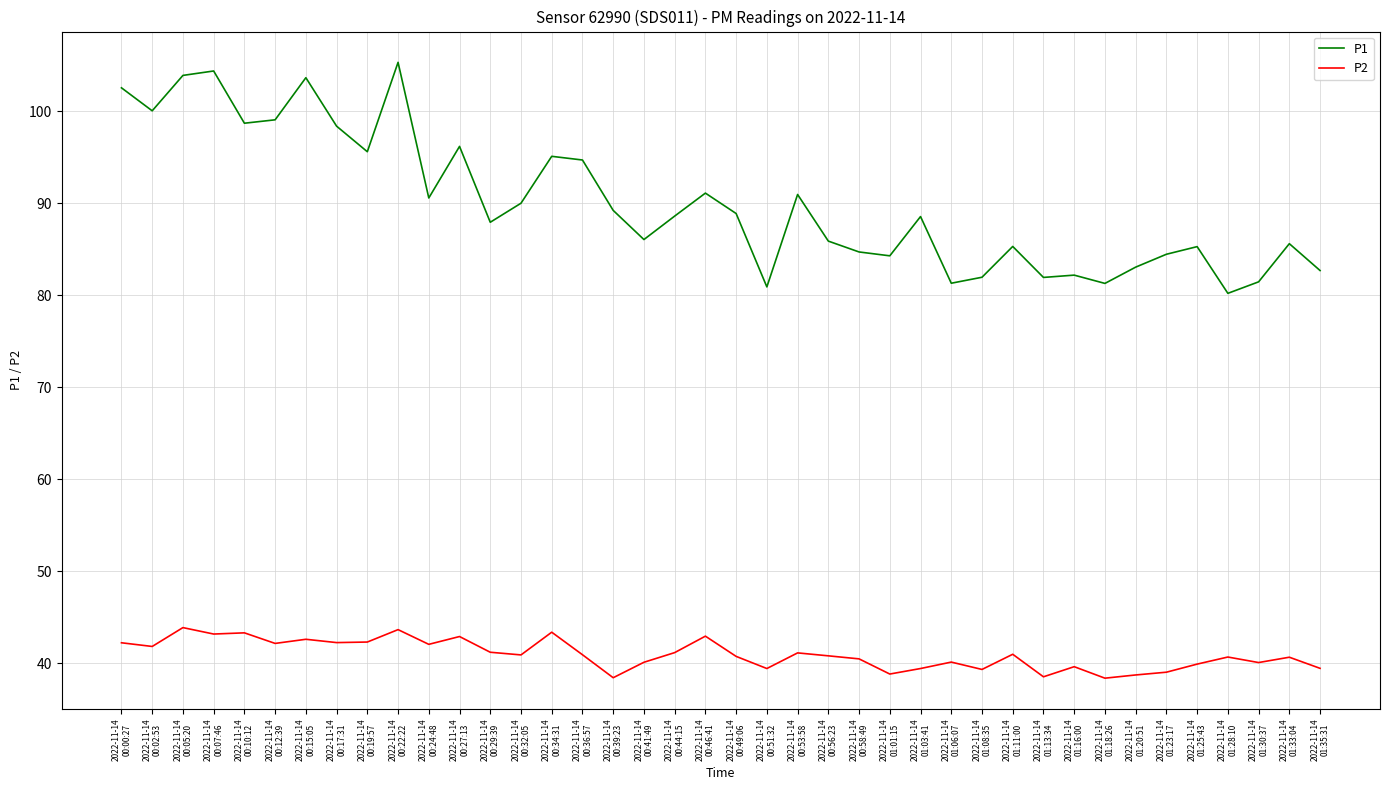

What is the smallest value displayed?

38.4